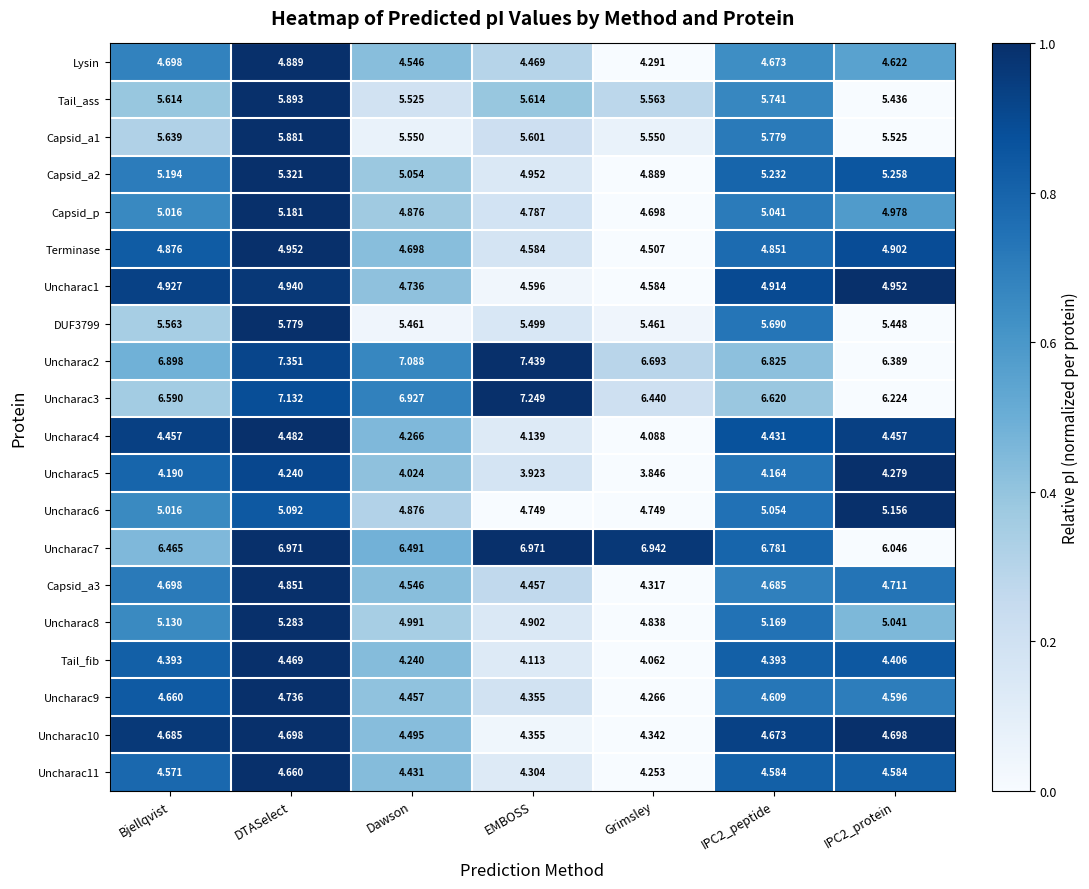

How many distinct data groups are displayed?

20